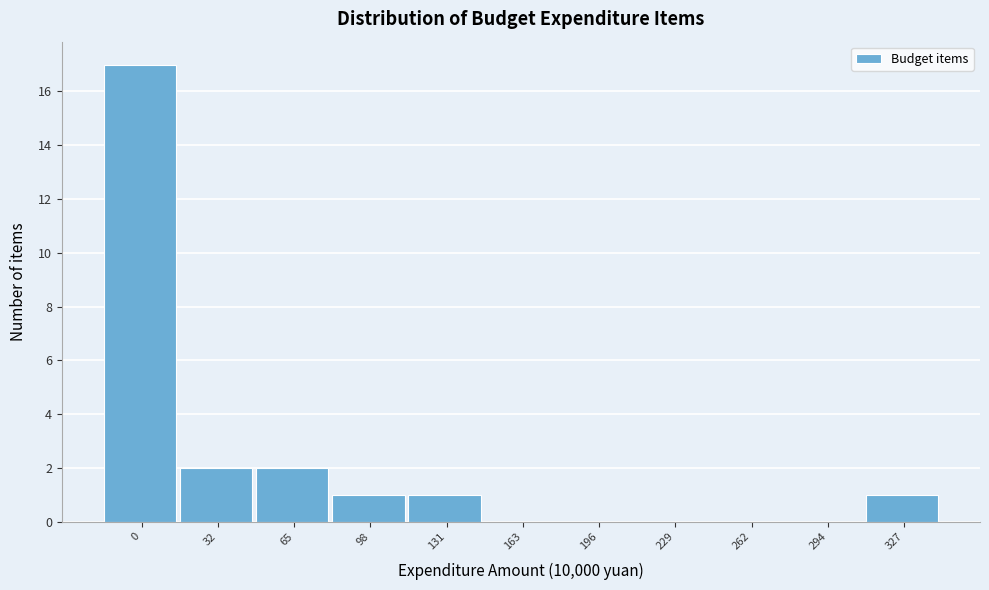

Reading left to right, transcribe all the data shown in this chart.

0=17	32=2	65=2	98=1	131=1	163=0	196=0	229=0	262=0	294=0	327=1